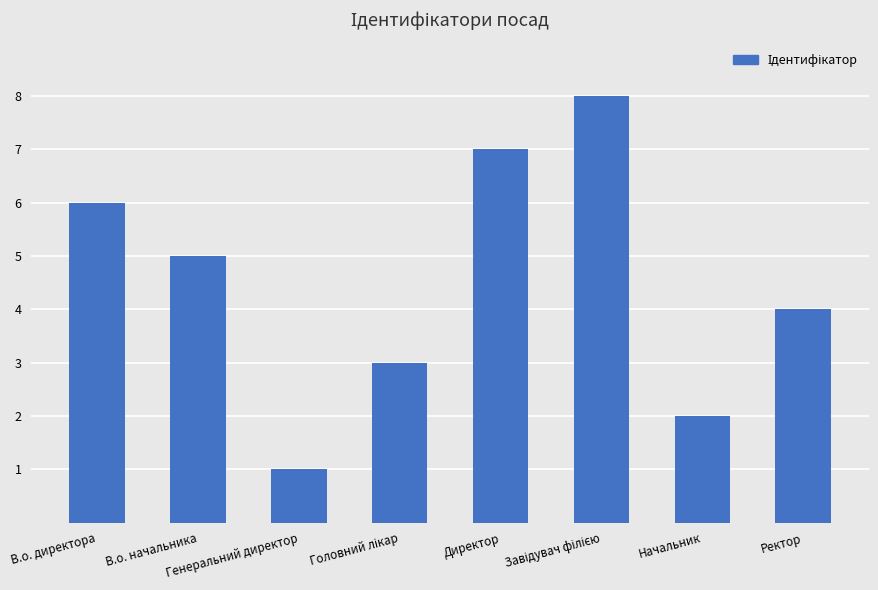

What is the difference between the maximum and minimum values?

7